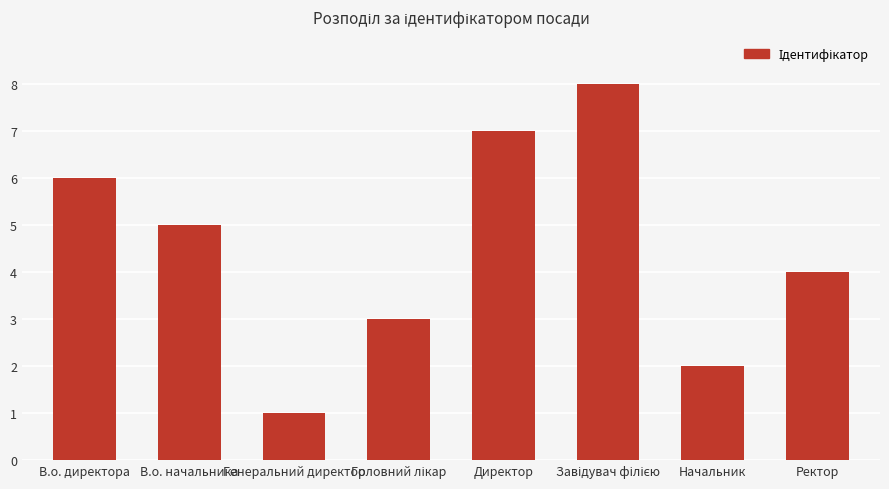

What is the smallest value displayed?

1